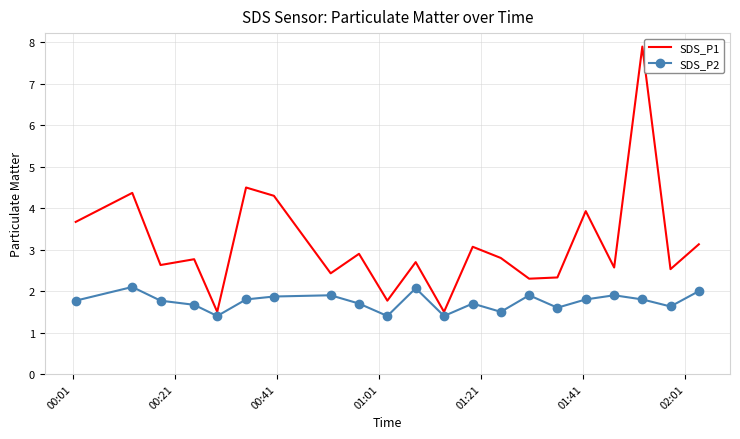

True or false: SDS_P2 and SDS_P1 intersect in this chart.

False